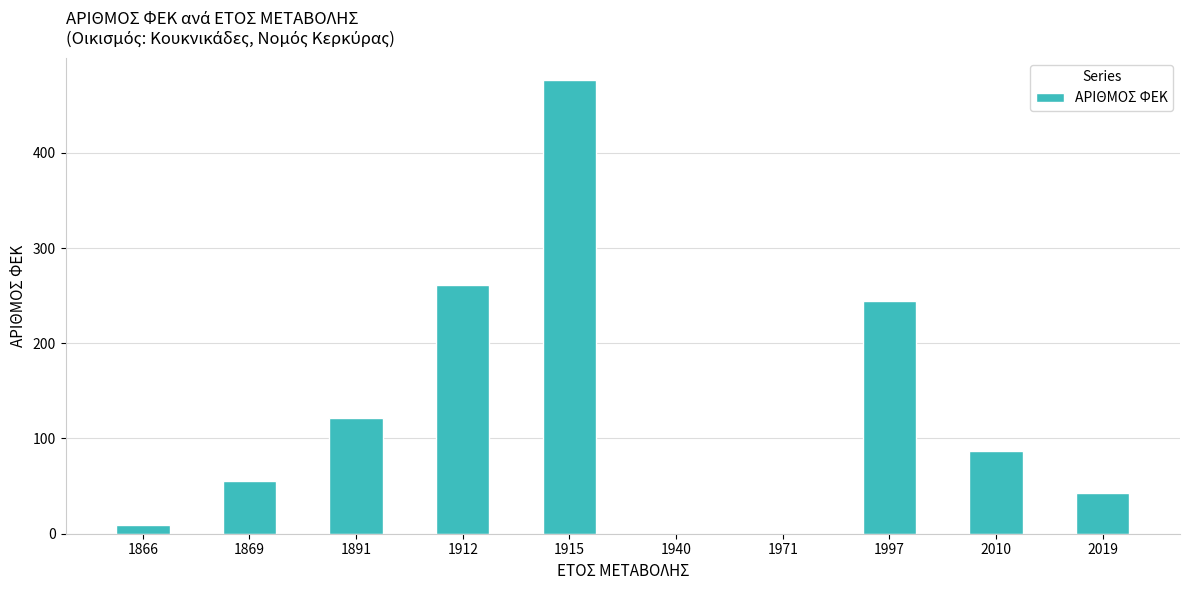

Where is the data nearest to the value 238?

1997